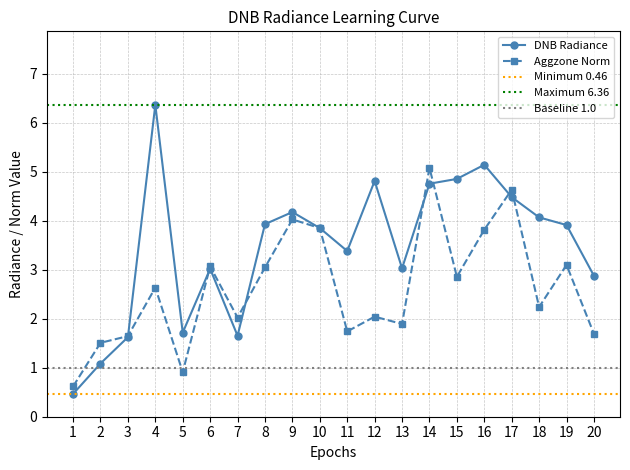

Is it true that DNB Radiance equals 2.0 at 8?

False